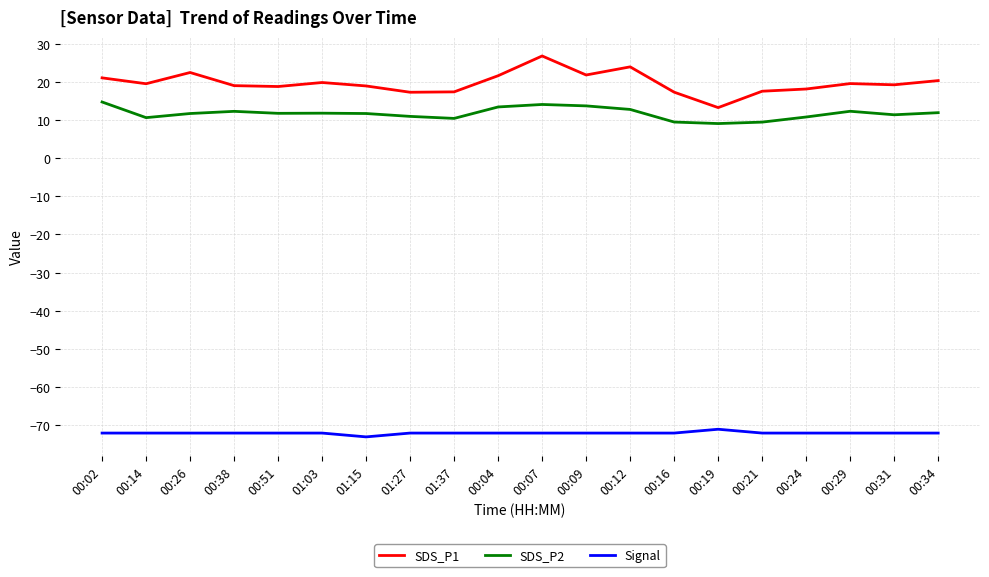

True or false: Signal and SDS_P1 intersect in this chart.

False